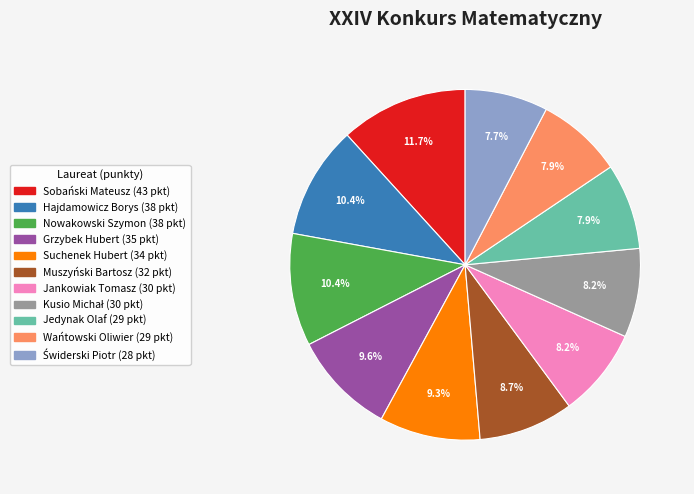

Does Muszyński Bartosz represent more than half of the total?

No